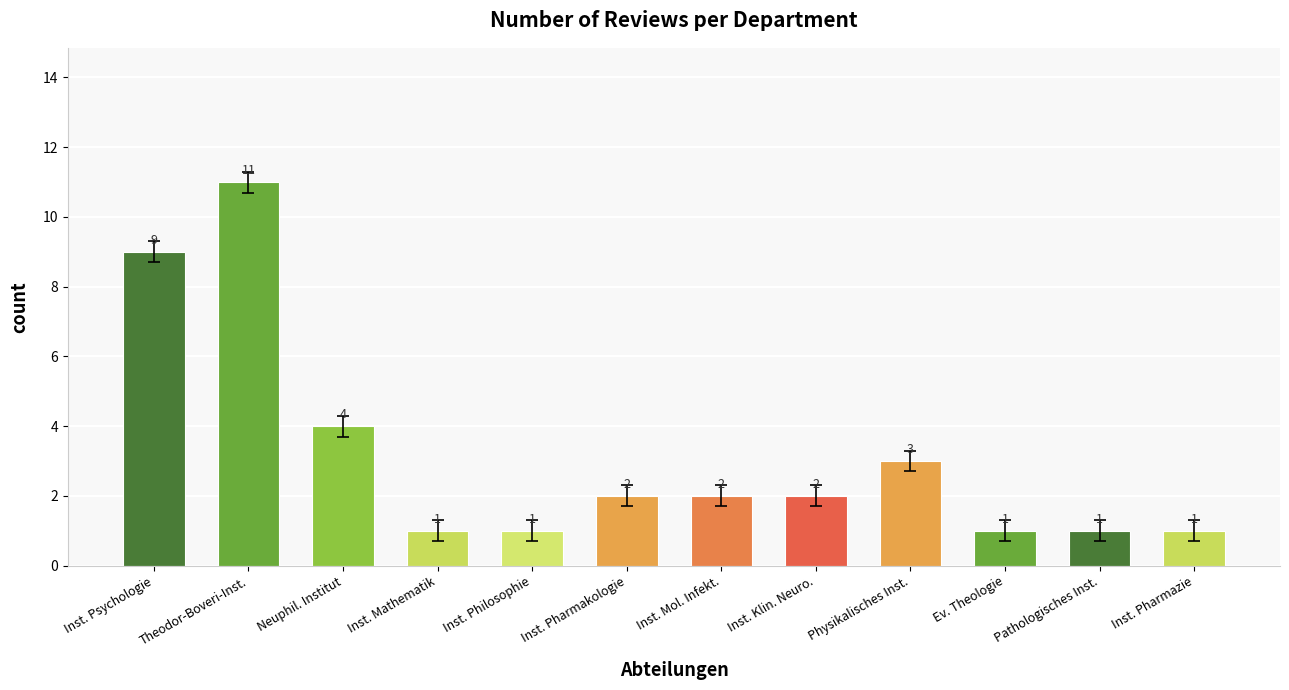

Where does the data first go above 2?

Inst. Psychologie